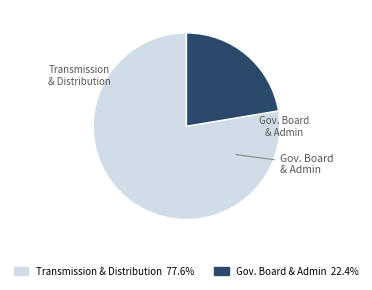

Does any single category account for the majority?

Yes